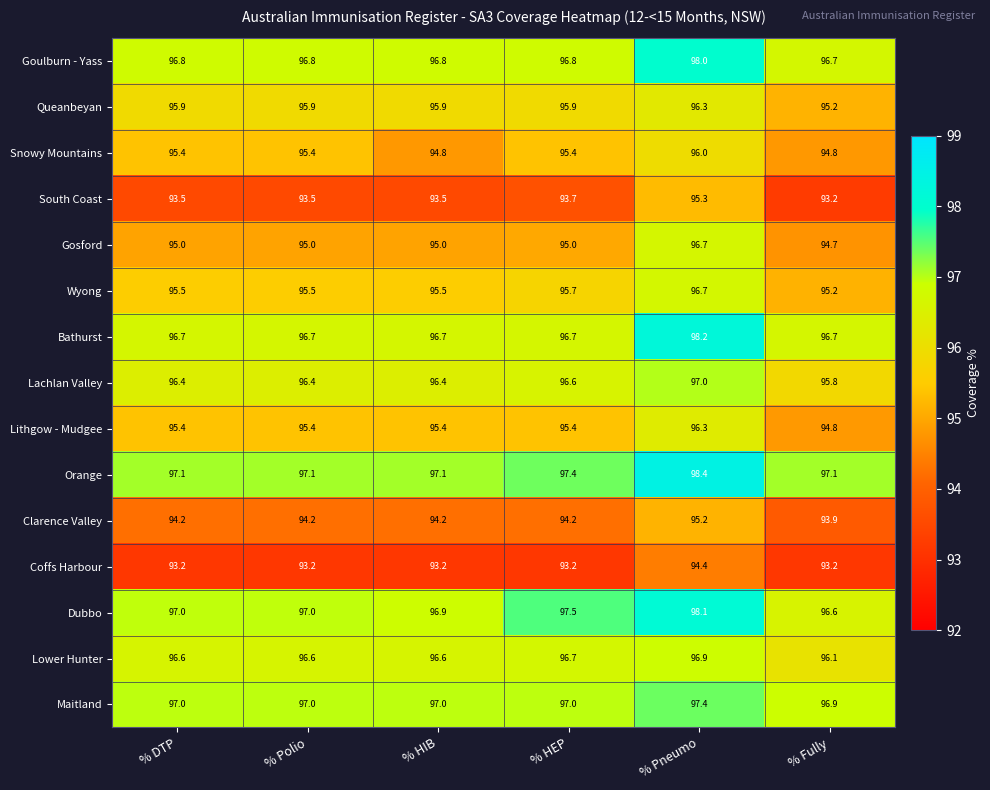

The South Coast series shows 93.5 at % Polio. True or false?

True